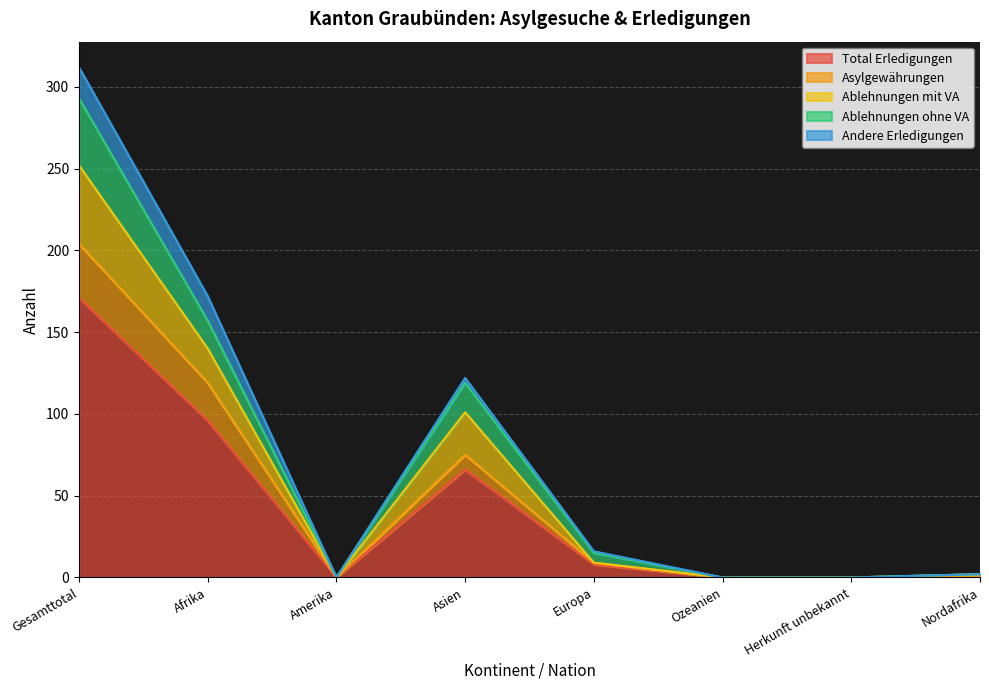

At Ozeanien, list the series in order from smallest to largest.

Total Erledigungen, Asylgewährungen, Ablehnungen mit VA, Ablehnungen ohne VA